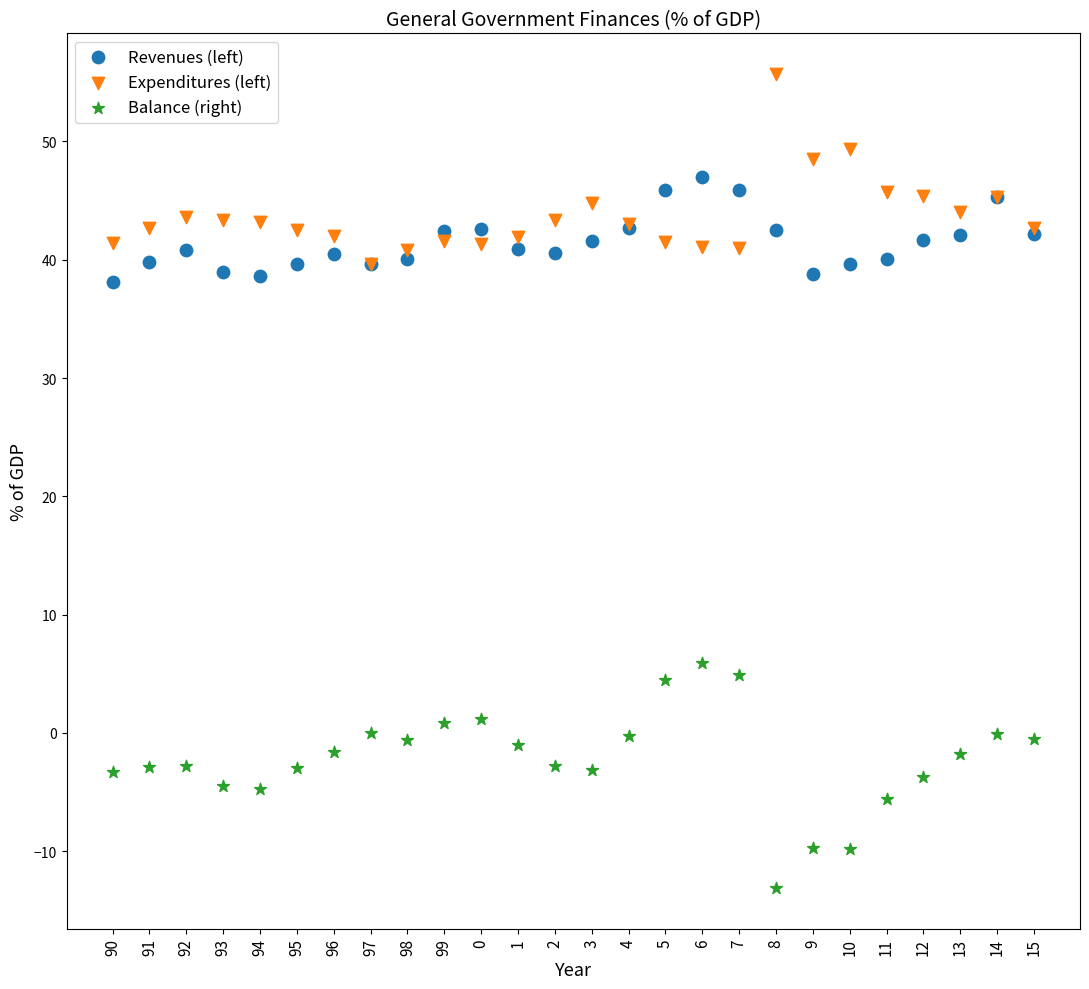

Across all series, what Y value is closest to 21?

5.9